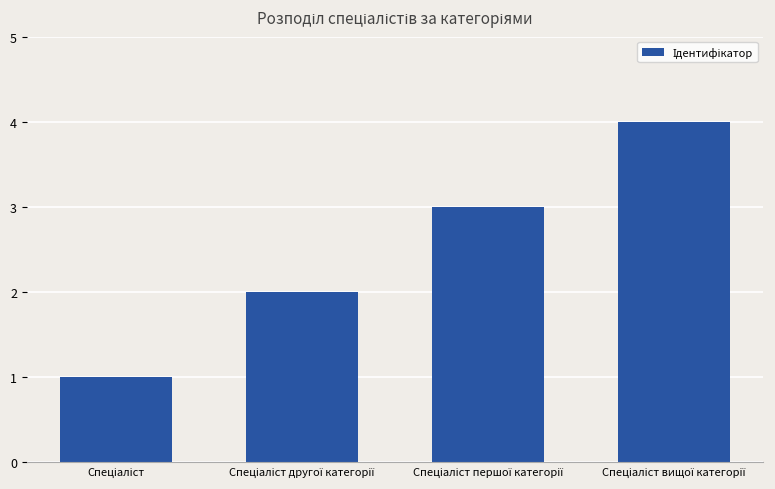

How many values are between 2 and 4?

3